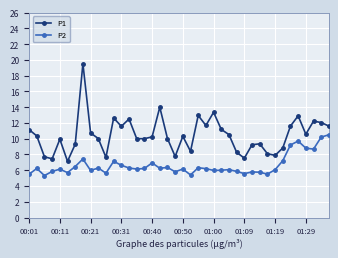

True or false: P2 and P1 cross at least once.

False